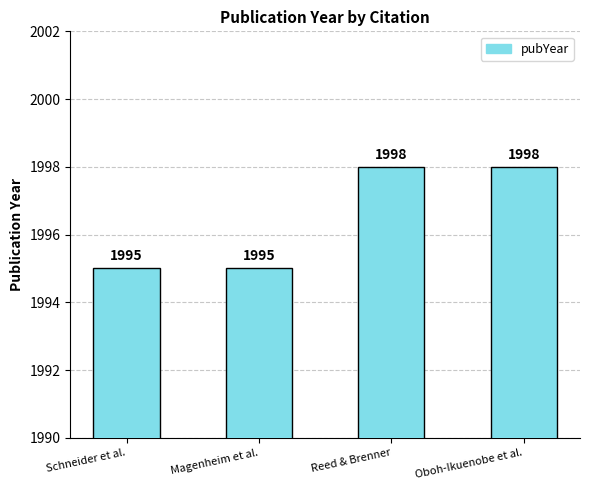

Approximately how many times larger is the value at Reed & Brenner compared to Magenheim et al.?

1.0